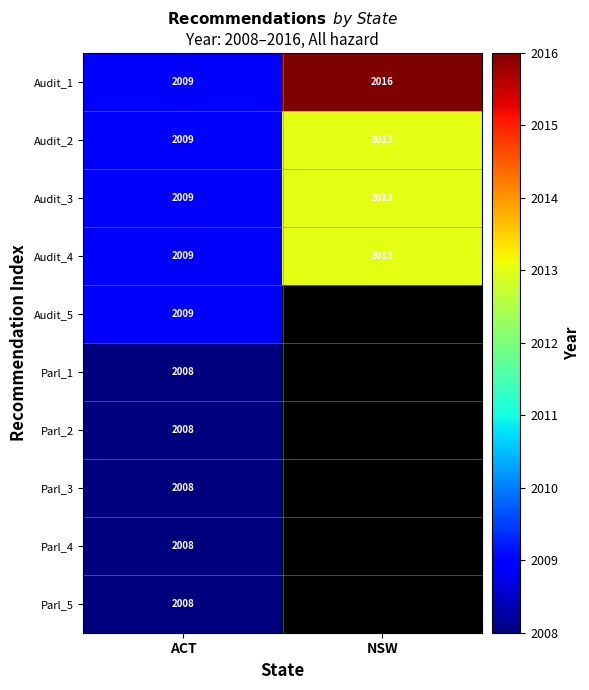

What is the approximate value of Audit_1 at ACT?

2009